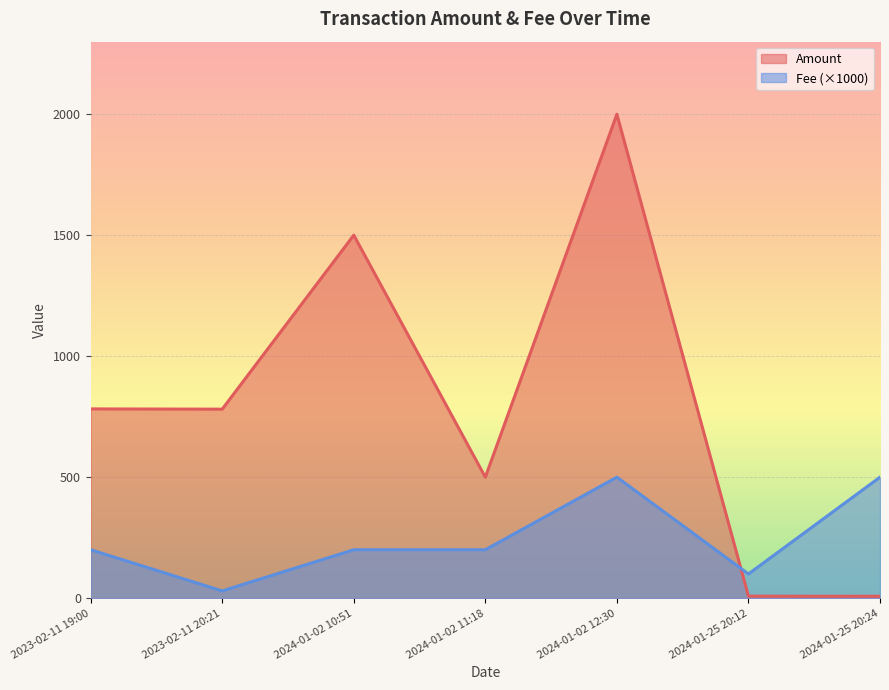

What is the difference between the maximum and minimum values in the Fee series?

470.0